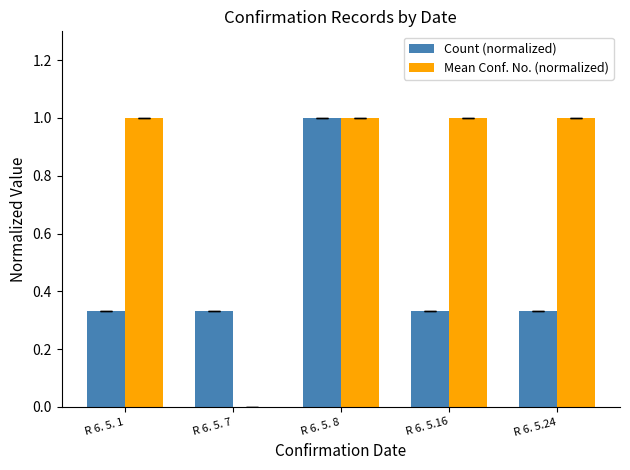

The value of Count (normalized) at R 6. 5. 7 is 0.5. True or false?

False